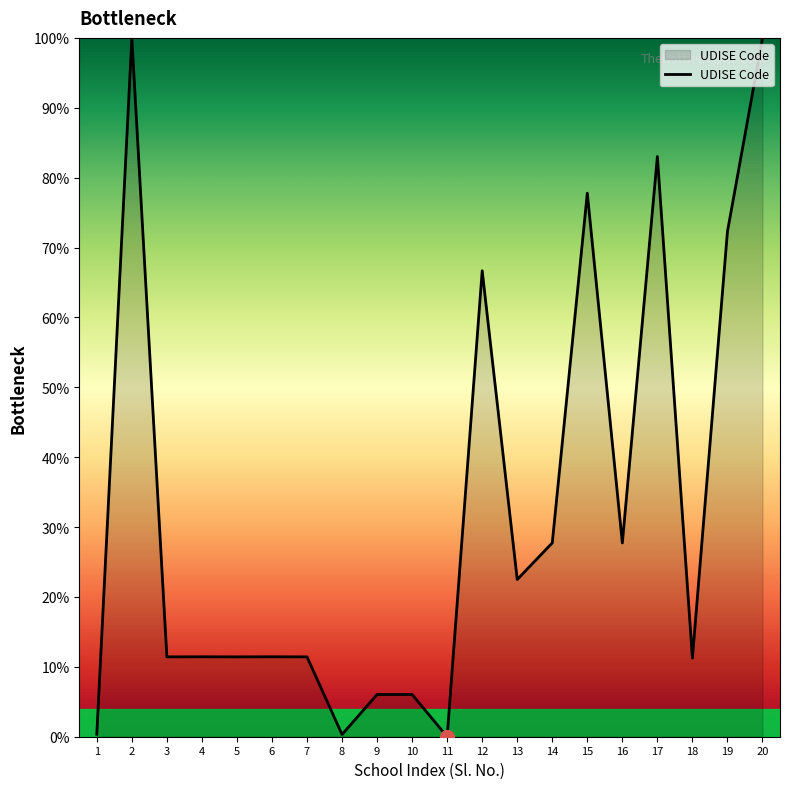

The value at 4 is 19.3. True or false?

False